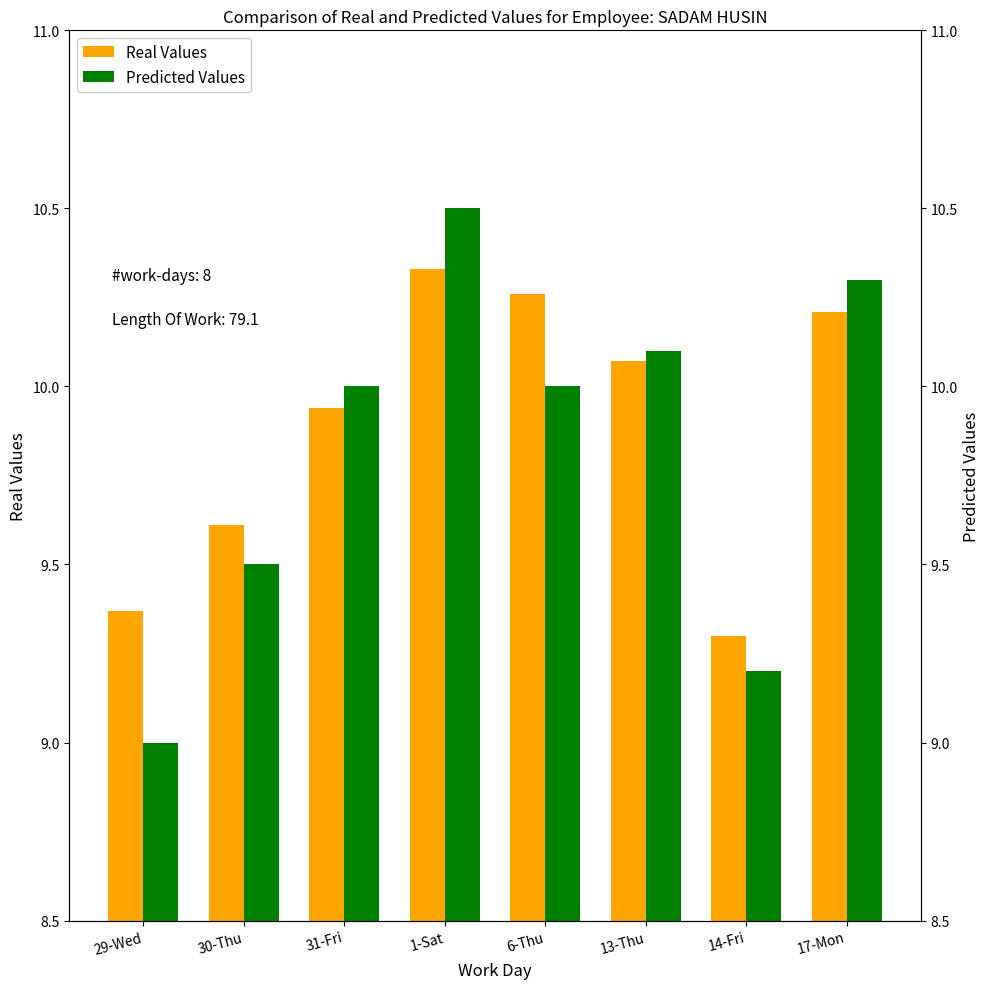

What is the sum of the Predicted Values values at 30-Thu and 1-Sat?

20.0